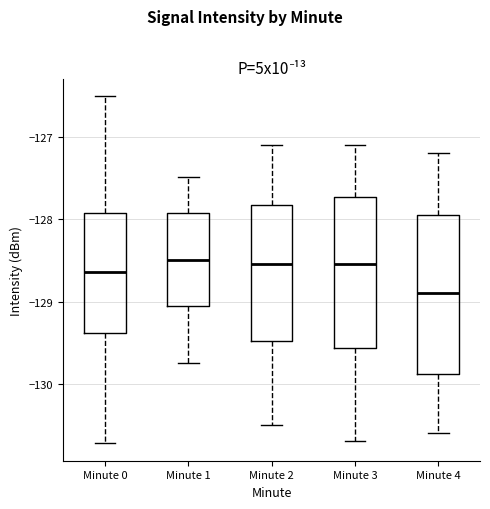

Reading left to right, read every box against the y-axis: the position of its median line, the range the box covers, and the ends of its whiskers. The values are not printed on the chart, so give them approximately, as read against the axis.

Minute 0: median -128.6, box -129.4 to -127.9, whiskers -130.7 to -126.5
Minute 1: median -128.5, box -129.1 to -127.9, whiskers -129.7 to -127.5
Minute 2: median -128.5, box -129.5 to -127.8, whiskers -130.5 to -127.1
Minute 3: median -128.5, box -129.6 to -127.7, whiskers -130.7 to -127.1
Minute 4: median -128.9, box -129.9 to -127.9, whiskers -130.6 to -127.2